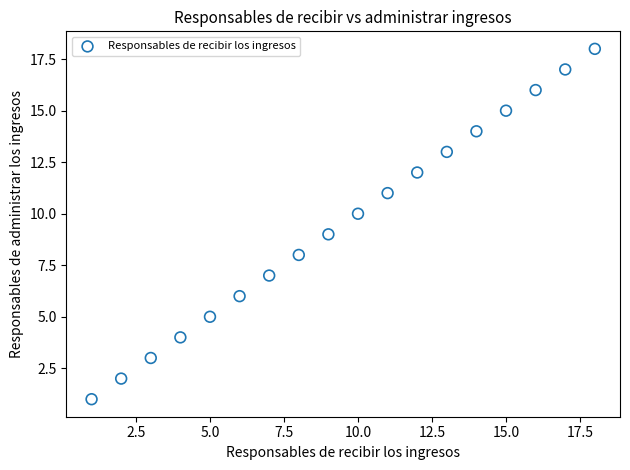

What is the range of X values (max minus min)?

17